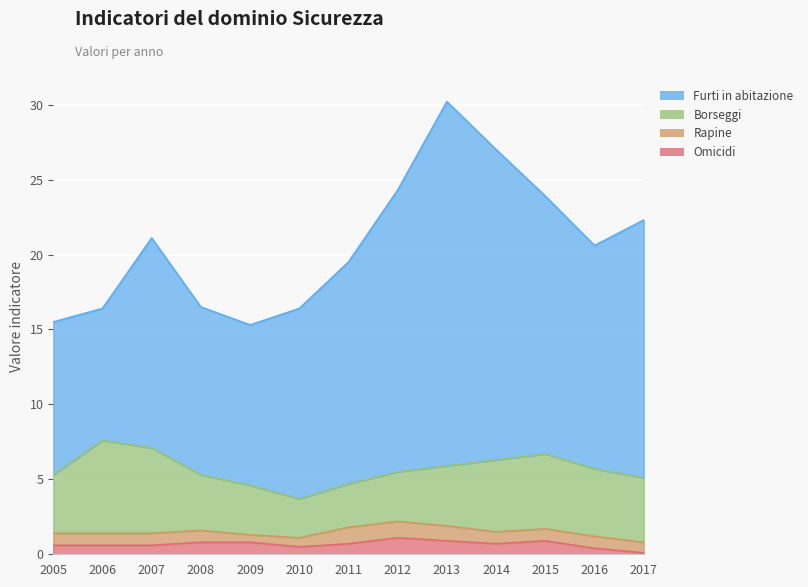

How many values in the Borseggi series are below 4?

6